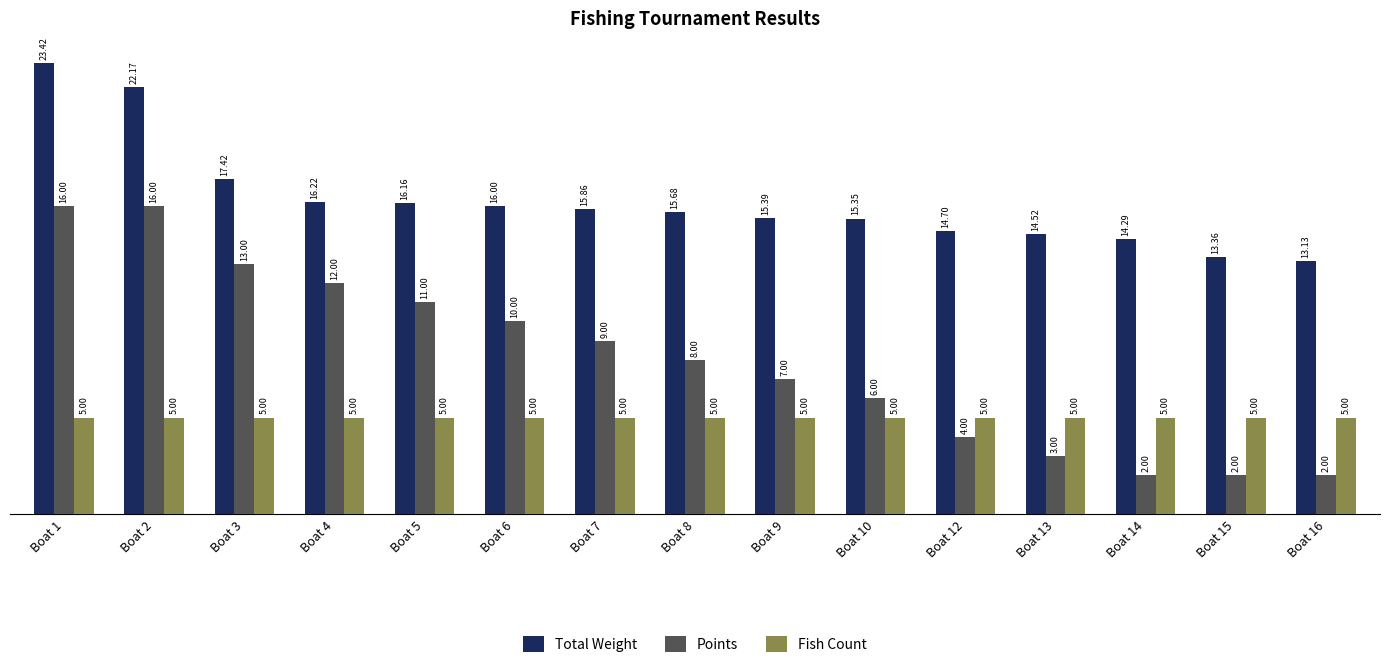

What is the maximum value for Points?

16.0